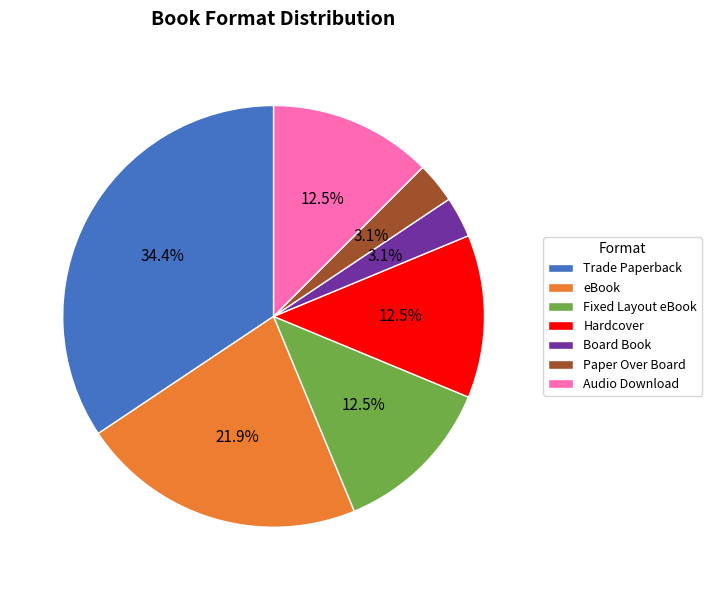

Is Fixed Layout eBook the majority of the pie?

No